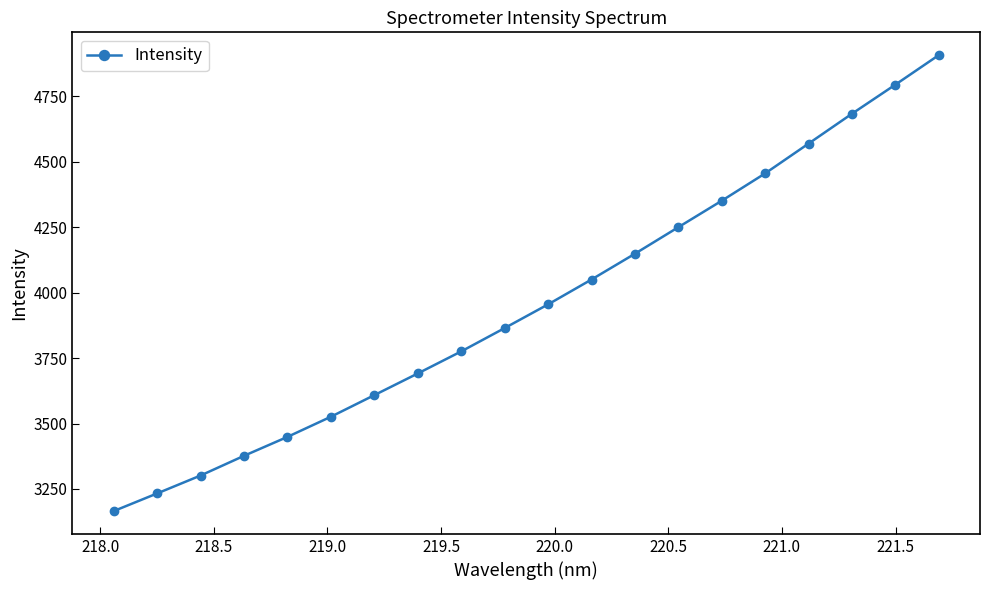

What is the value of the 9th point from the left?

3775.7